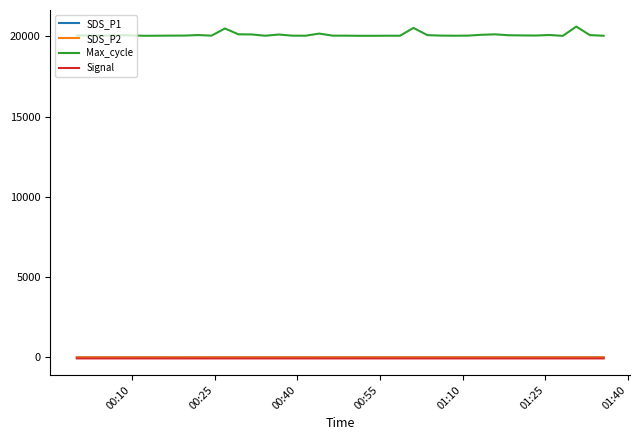

Does the chart display data point markers on the line(s)?

No